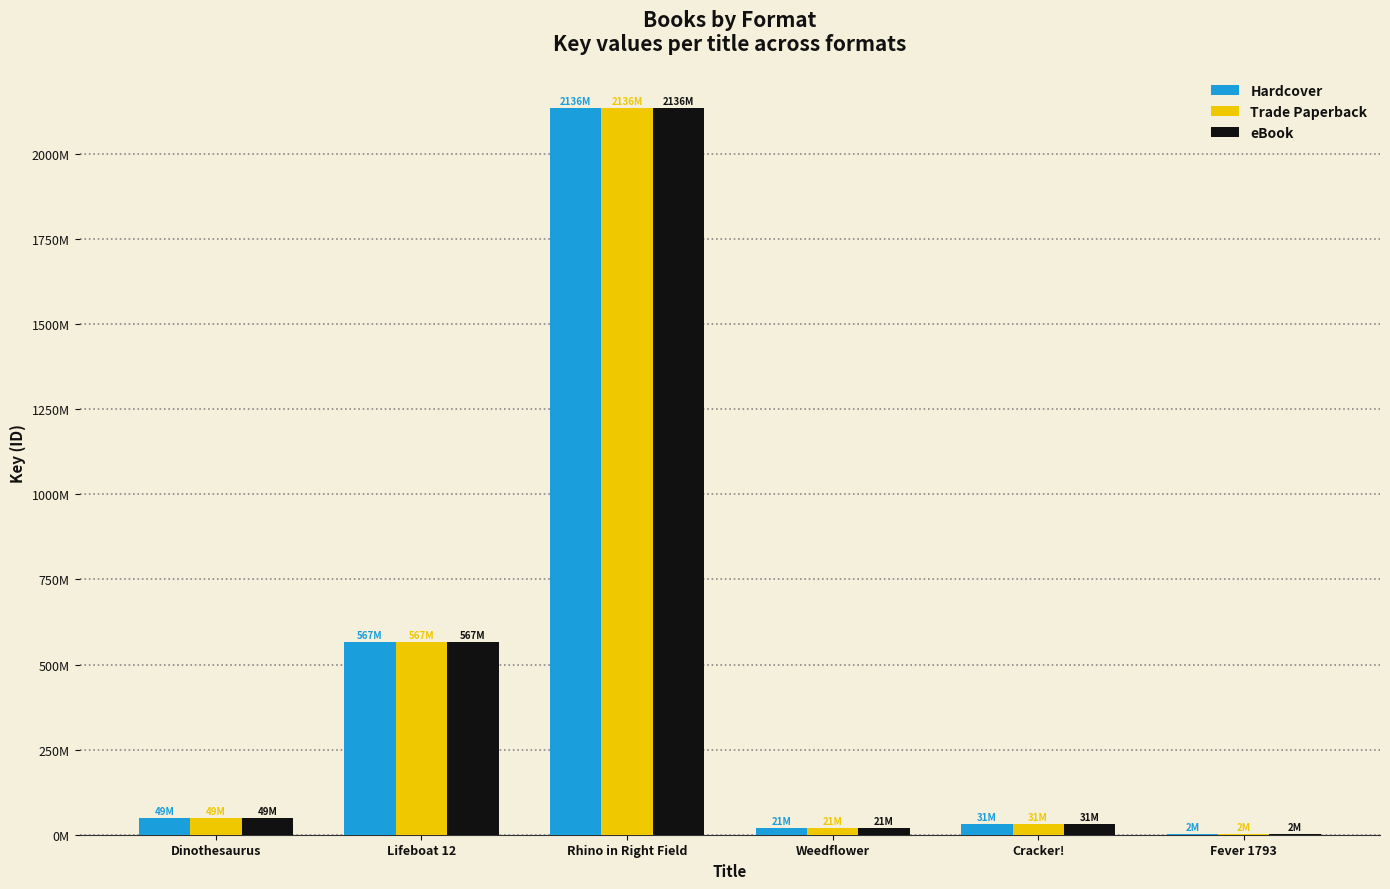

Are the bars grouped side by side (vs. stacked)?

Yes